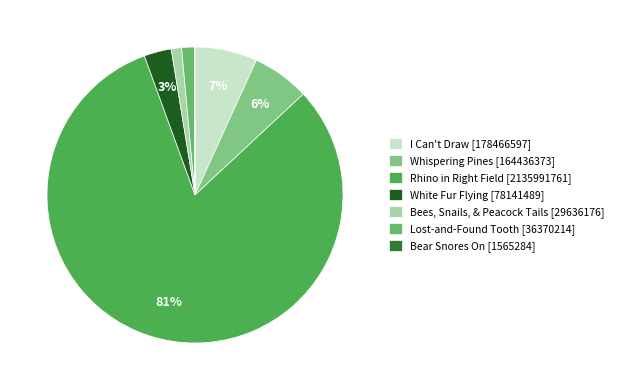

Does any single category account for the majority?

Yes